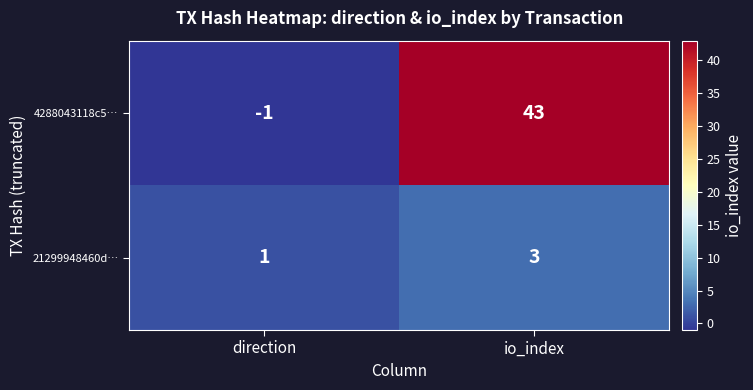

What is the difference between the maximum and minimum values in the 4288043118c5… series?

44